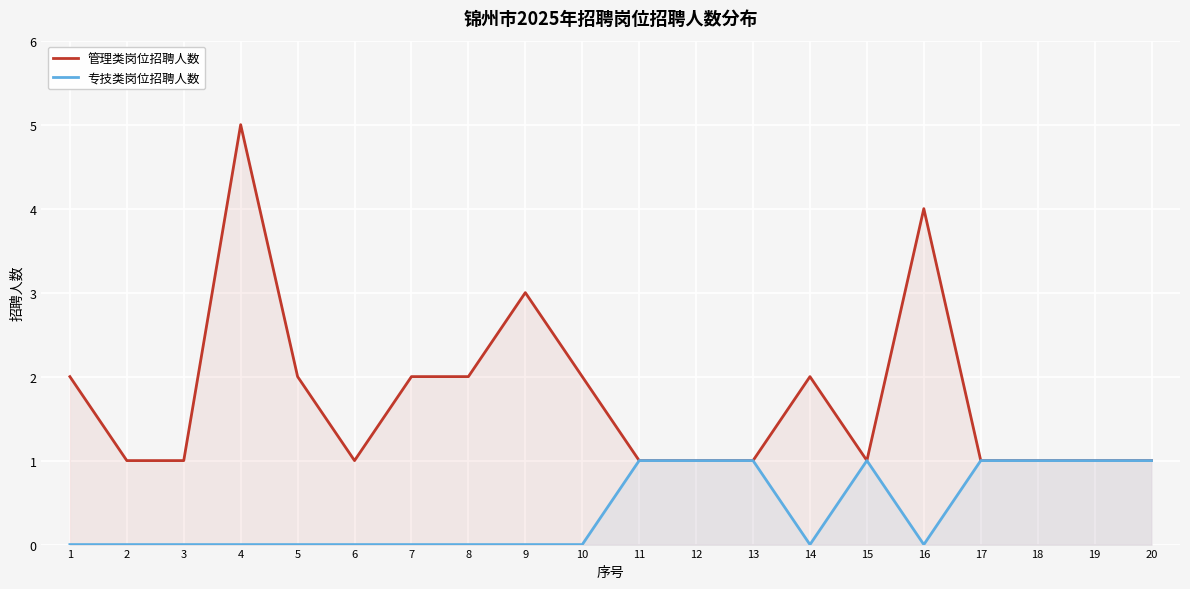

Does the chart display data point markers on the line(s)?

No